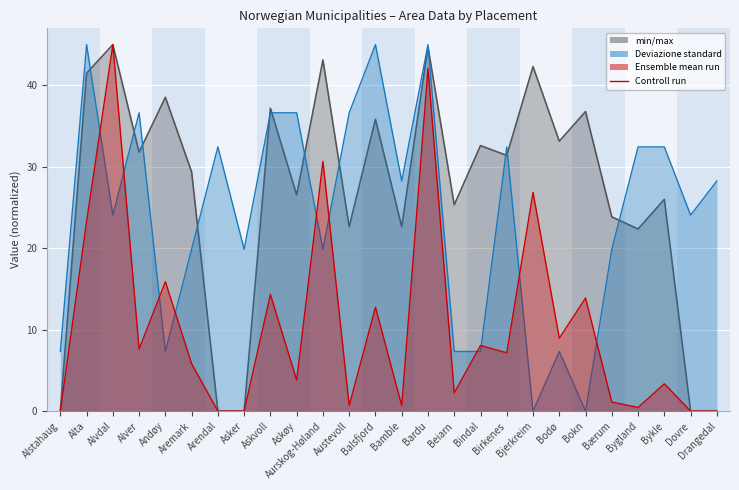

Rank the categories by value from lowest to highest.

Alstahaug, Arendal, Asker, Dovre, Drangedal, Bygland, Austevoll, Bamble, Bærum, Beiarn, Bykle, Askøy, Aremark, Birkenes, Alver, Bindal, Bodø, Balsfjord, Bokn, Askvoll, Andøy, Alta, Bjerkreim, Aurskog-Høland, Bardu, Alvdal